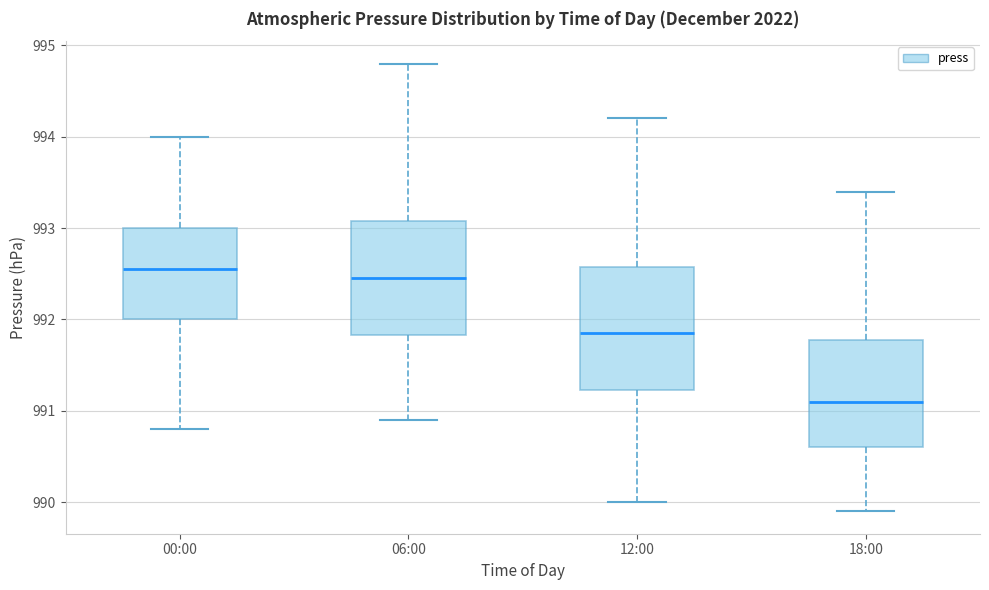

Reading left to right, transcribe this box plot: for each box, give where its median line is, the range the box spans, and where its two whiskers end, as read against the y-axis. The values are not printed on the chart, so give them approximately, as read against the axis.

00:00: median 992.6, box 992.0 to 993.0, whiskers 990.8 to 994.0
06:00: median 992.5, box 991.8 to 993.1, whiskers 990.9 to 994.8
12:00: median 991.9, box 991.2 to 992.6, whiskers 990.0 to 994.2
18:00: median 991.1, box 990.6 to 991.8, whiskers 989.9 to 993.4